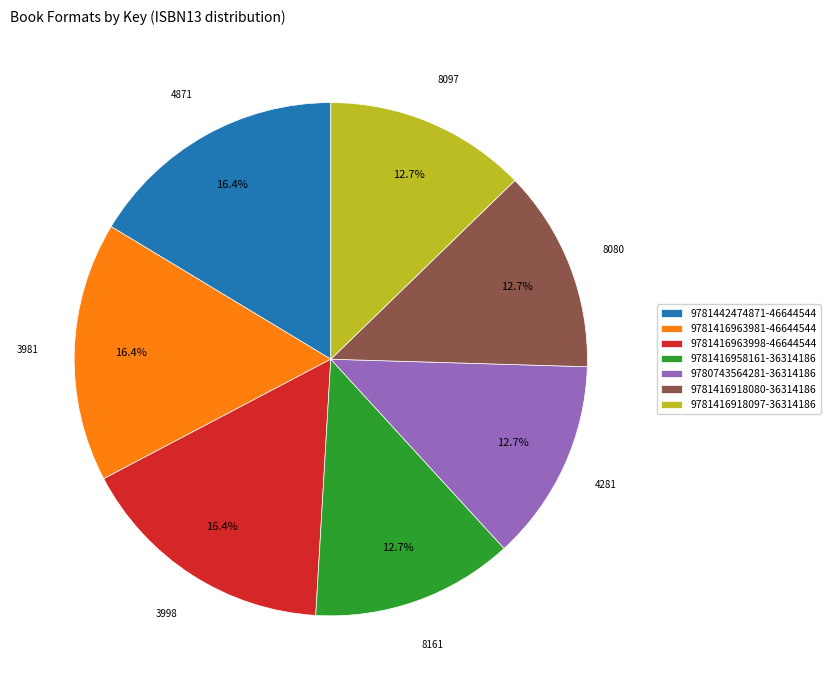

Do 9781416963998-46644544 and 9780743564281-36314186 together represent more than half of the pie?

No